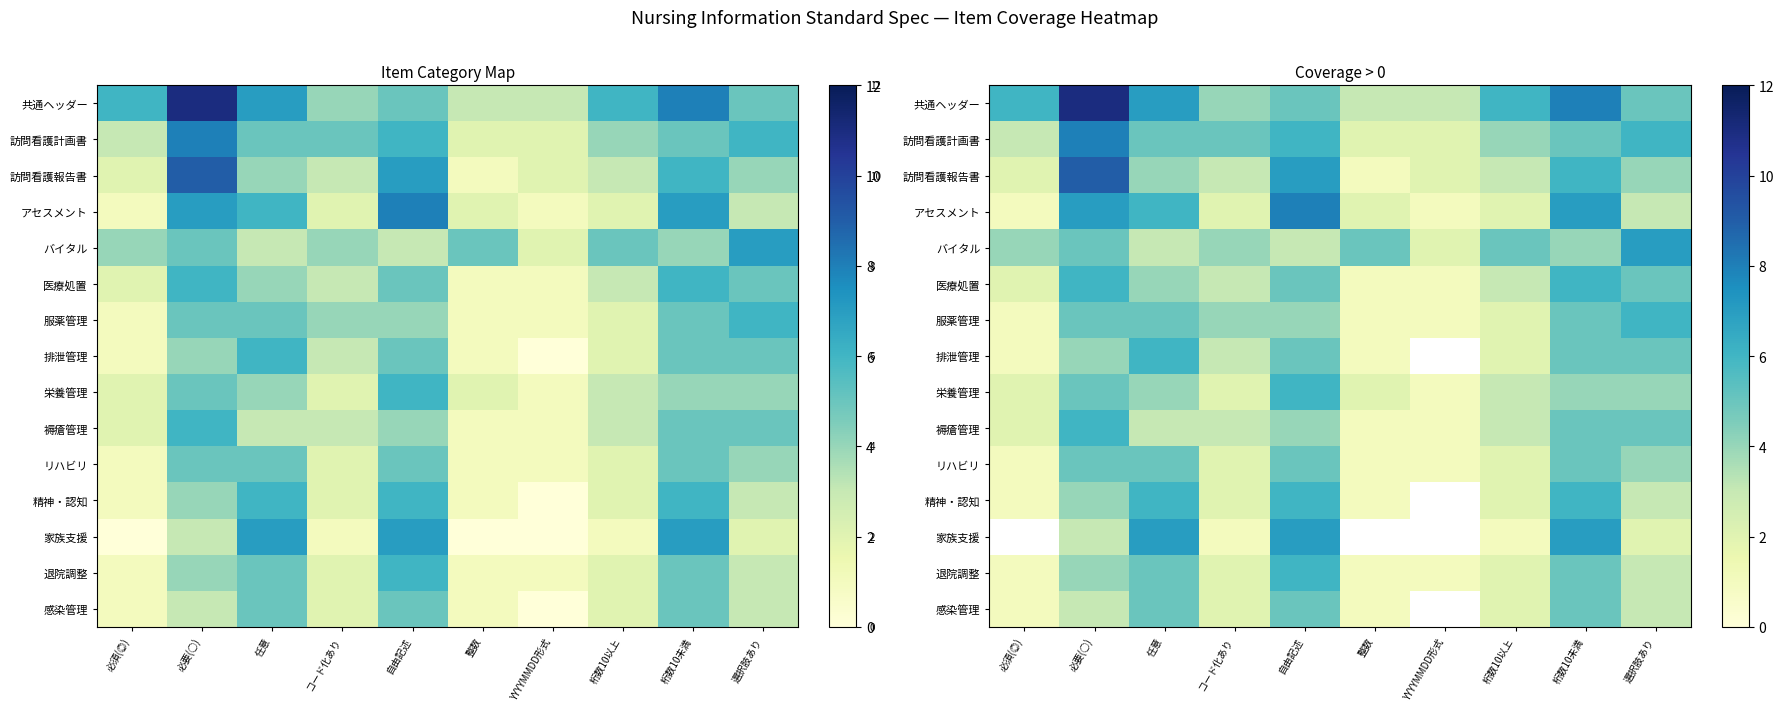

Where is バイタル nearest to the value 4?

必須(◎)